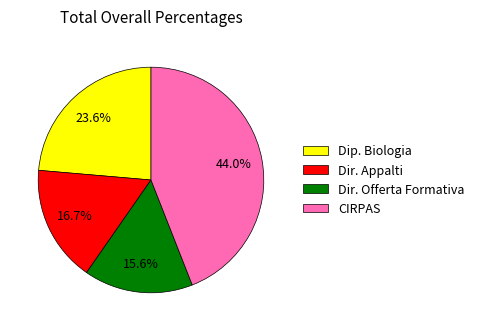

How much of the chart is everything except Dip. Biologia?

76.4%